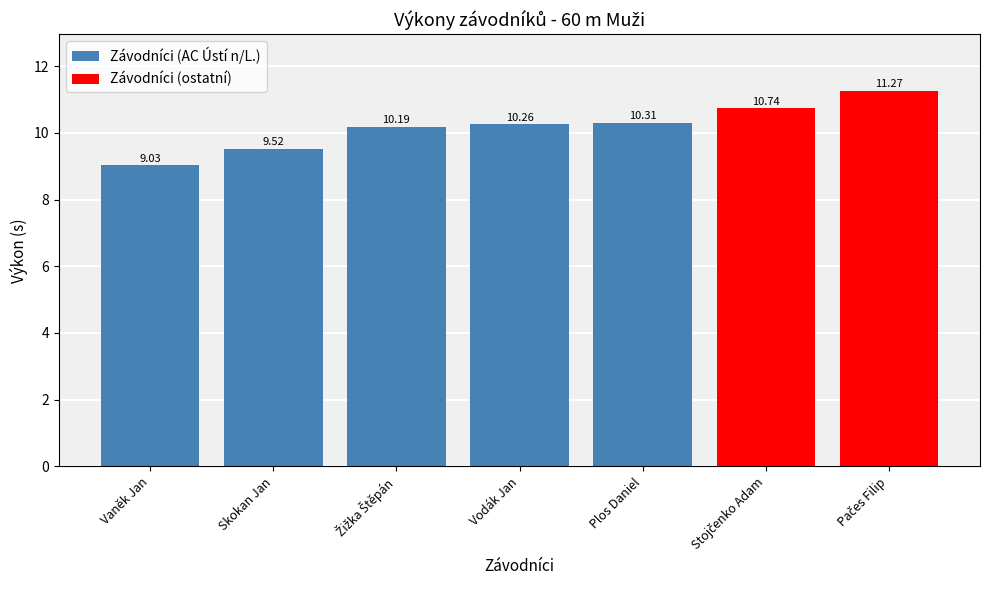

What is the average value?

10.2